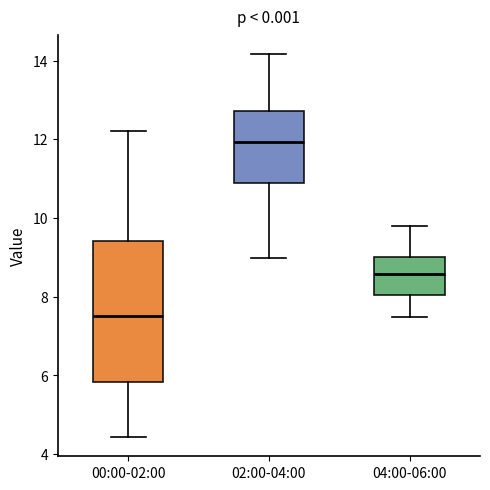

Reading left to right, read every box against the y-axis: the position of its median line, the range the box covers, and the ends of its whiskers. The values are not printed on the chart, so give them approximately, as read against the axis.

00:00-02:00: median 7.6, box 5.8 to 9.4, whiskers 4.4 to 12.2
02:00-04:00: median 12.0, box 10.8 to 12.8, whiskers 9.0 to 14.2
04:00-06:00: median 8.6, box 8.0 to 9.0, whiskers 7.4 to 9.8